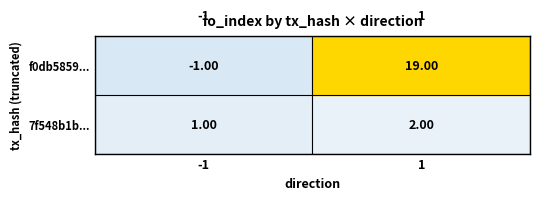

Is the value of 7f548b1b... at 1 greater than the value of f0db5859... at 1?

No